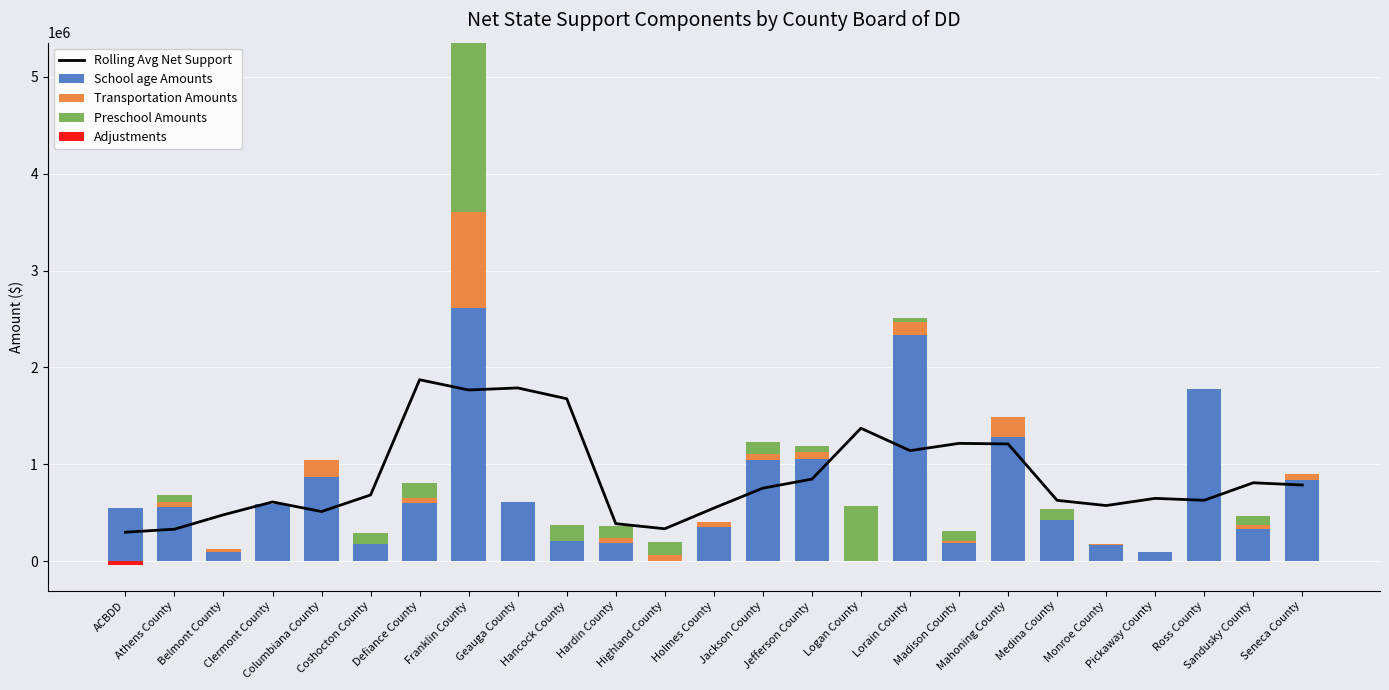

Rank the series by their maximum value, from lowest to highest.

Adjustments, Transportation Amounts, Preschool Amounts, Rolling Avg Net Support, School age Amounts